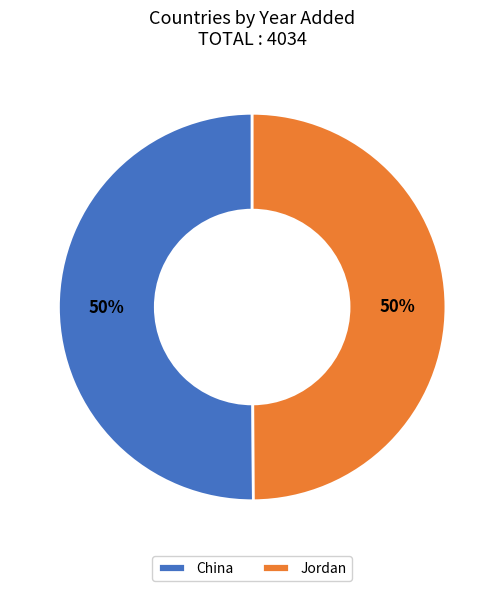

To the nearest percent, what percentage of the pie is Jordan?

50%